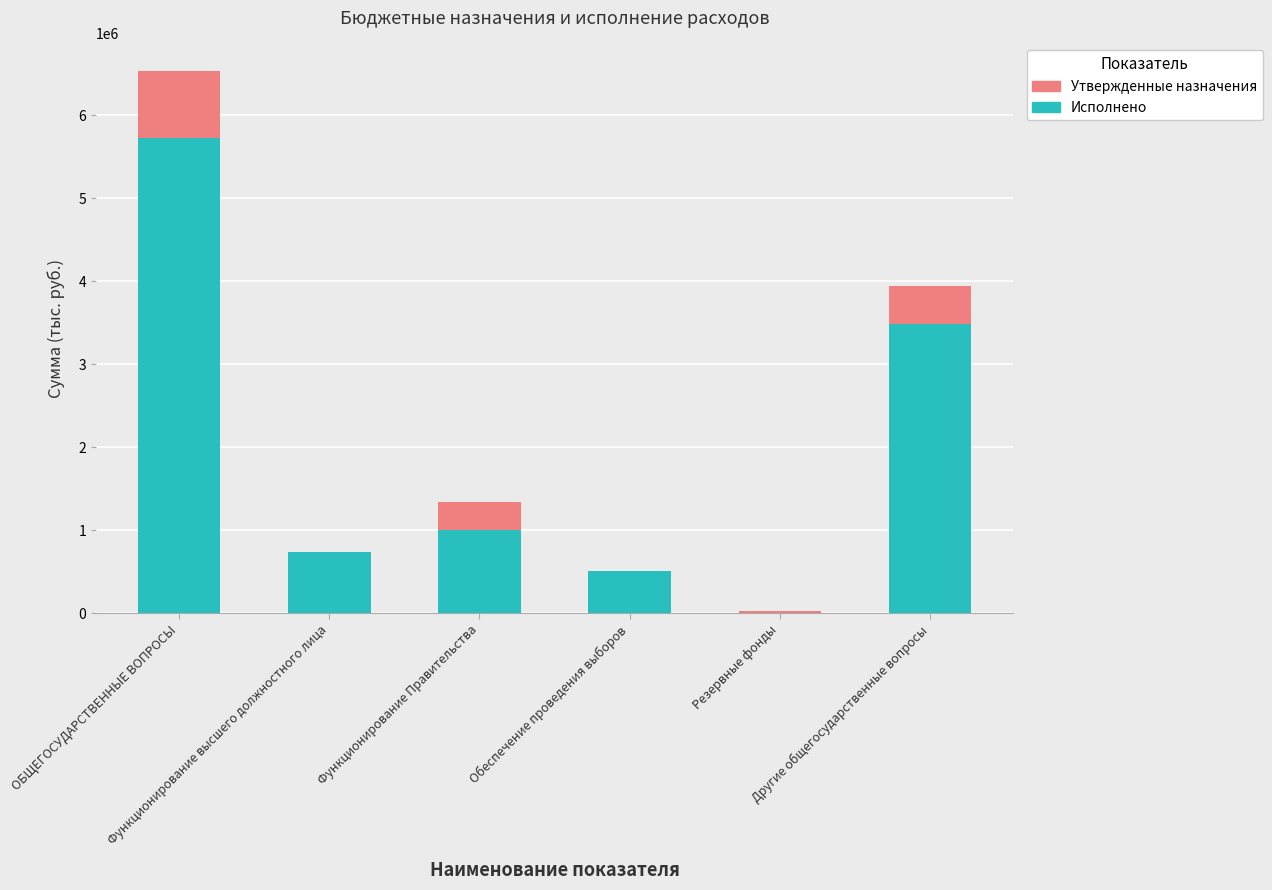

What is the sum of all Исполнено values?

11452477.0